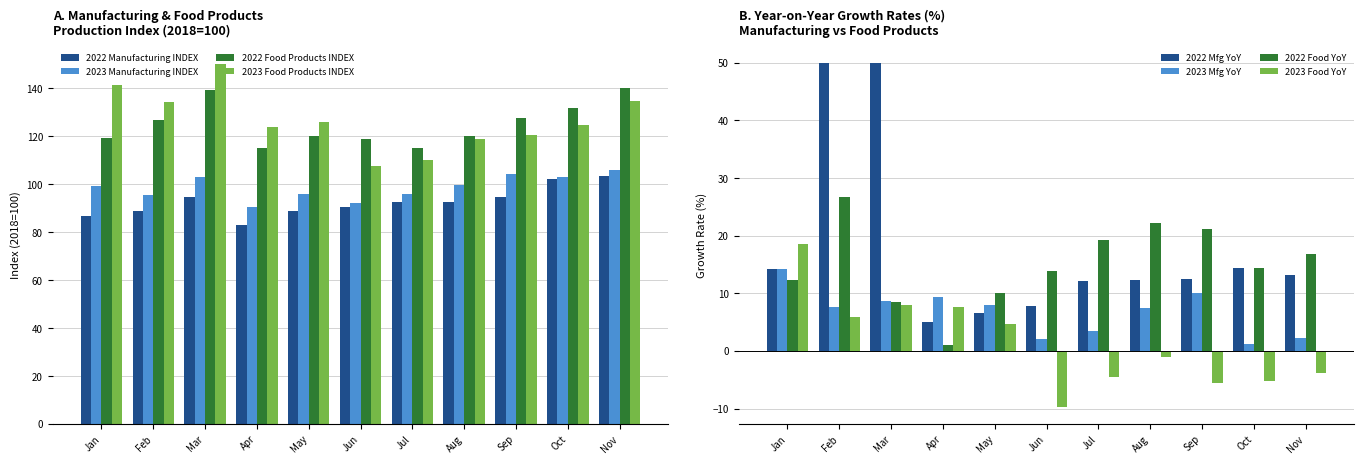

The value of 2023 Food Products INDEX at Jun is 107.6. True or false?

True